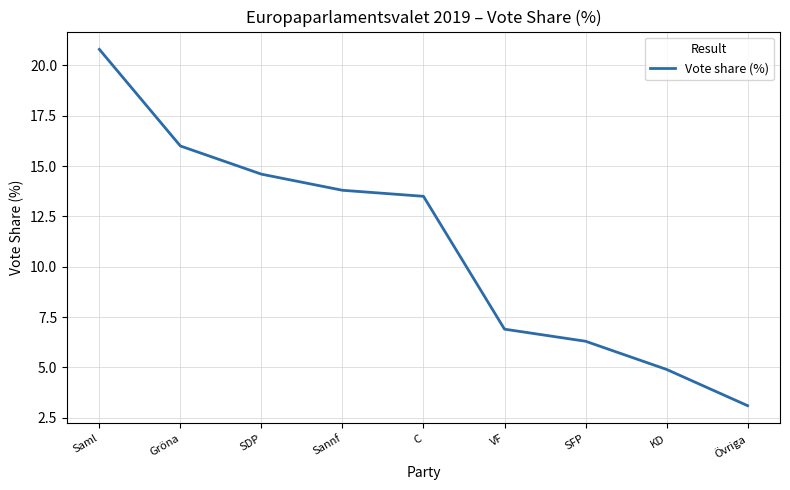

Count the number of values greater than 13.

5